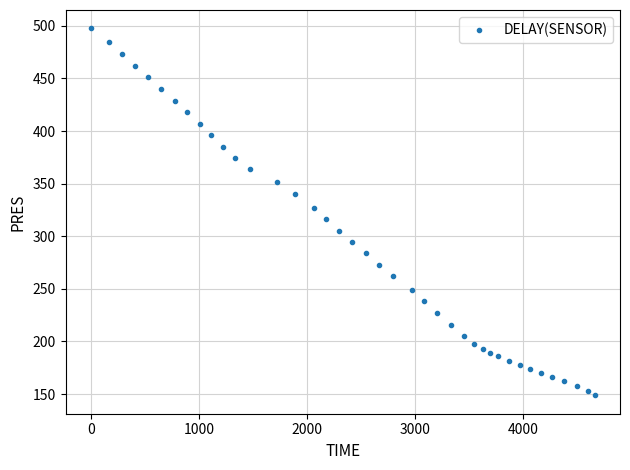

What is the range of X values (max minus min)?

4659.0